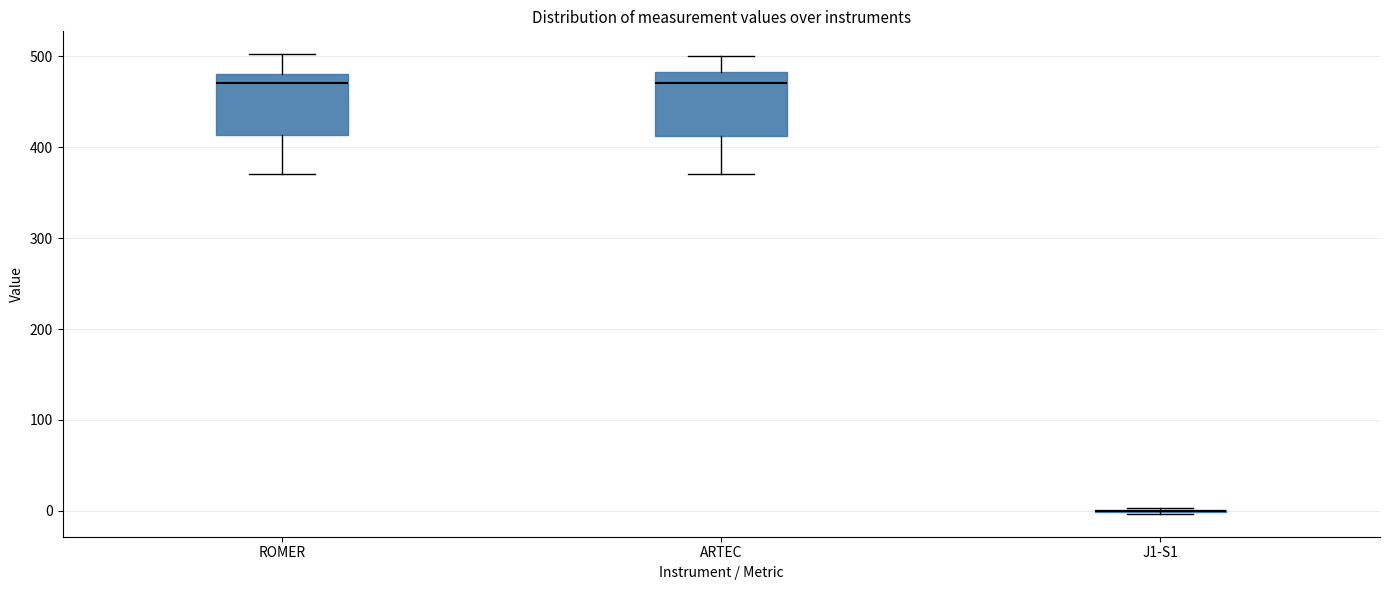

Where is the lower edge of the box for ARTEC on the y-axis? The values are not printed on the chart, so give them approximately, as read against the axis.

410